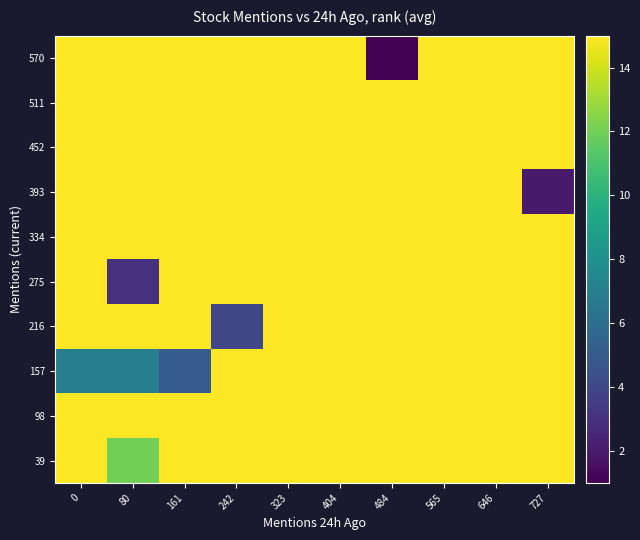

List the labels in order of 39 value, largest first.

0, 161, 242, 323, 404, 484, 565, 646, 727, 80